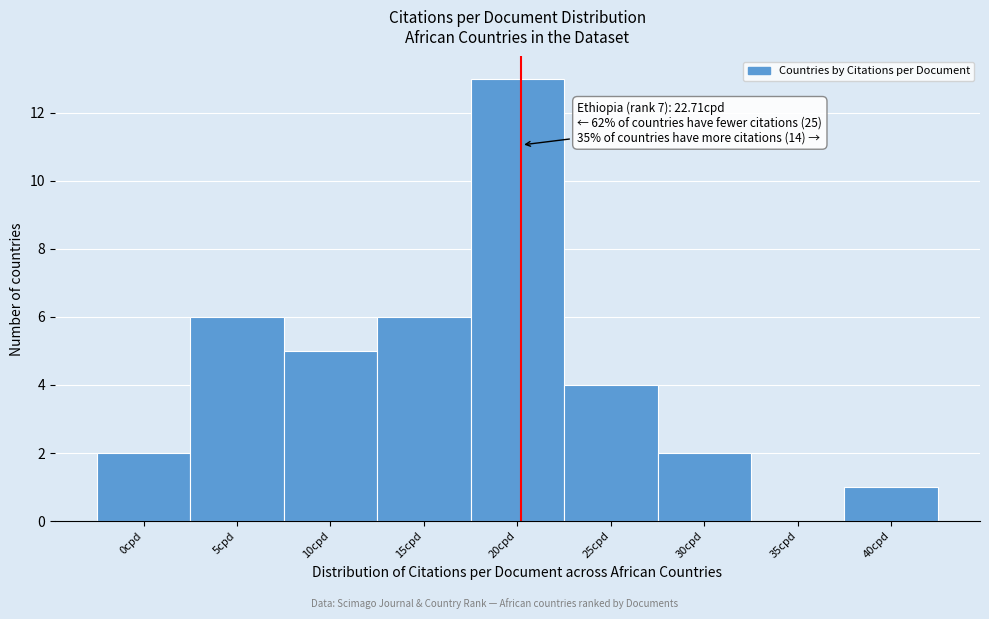

Reading left to right, transcribe all the data shown in this chart.

0cpd=2	5cpd=6	10cpd=5	15cpd=6	20cpd=13	25cpd=4	30cpd=2	35cpd=0	40cpd=1